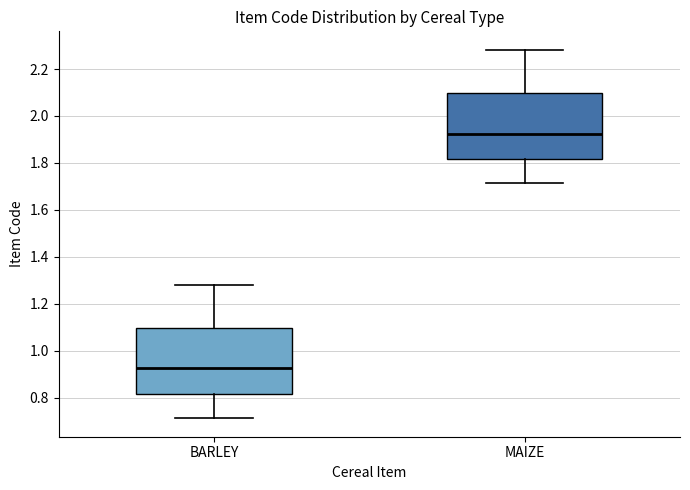

Reading left to right, read every box against the y-axis: the position of its median line, the range the box covers, and the ends of its whiskers. The values are not printed on the chart, so give them approximately, as read against the axis.

BARLEY: median 0.92, box 0.82 to 1.10, whiskers 0.72 to 1.28
MAIZE: median 1.92, box 1.82 to 2.10, whiskers 1.72 to 2.28